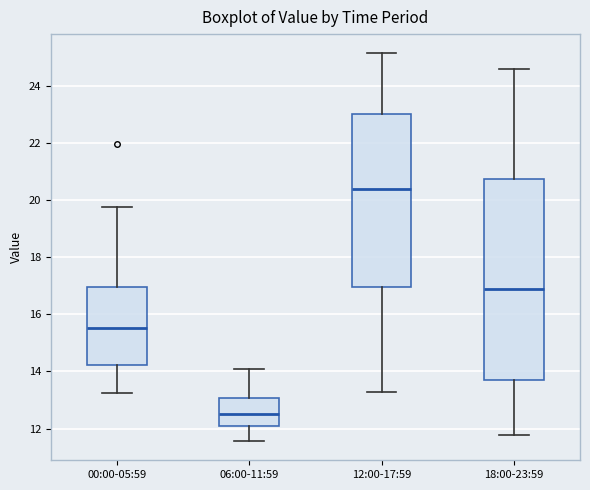

Reading left to right, read every box against the y-axis: the position of its median line, the range the box covers, and the ends of its whiskers. The values are not printed on the chart, so give them approximately, as read against the axis.

00:00-05:59: median 15.6, box 14.2 to 17.0, whiskers 13.2 to 19.8
06:00-11:59: median 12.6, box 12.2 to 13.0, whiskers 11.6 to 14.2
12:00-17:59: median 20.4, box 17.0 to 23.0, whiskers 13.2 to 25.2
18:00-23:59: median 17.0, box 13.6 to 20.8, whiskers 11.8 to 24.6